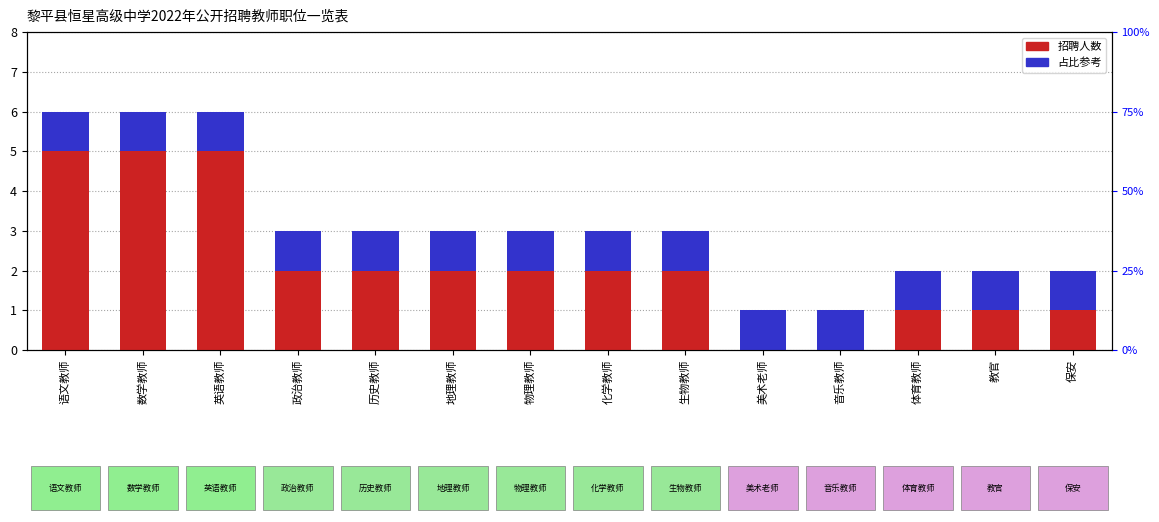

What is the value of the 2nd bar from the left?

6